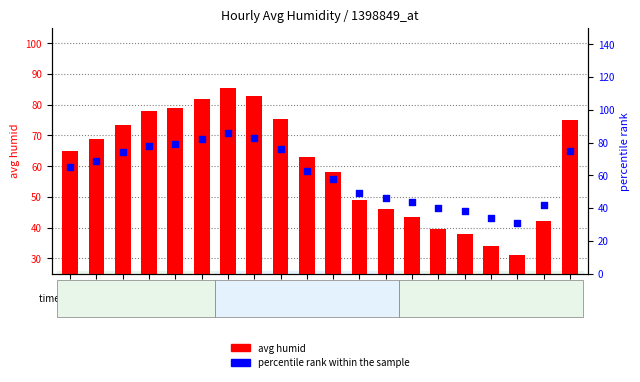

Is the value of percentile rank within the sample at 10:00 greater than the value of avg humid at 13:00?

Yes